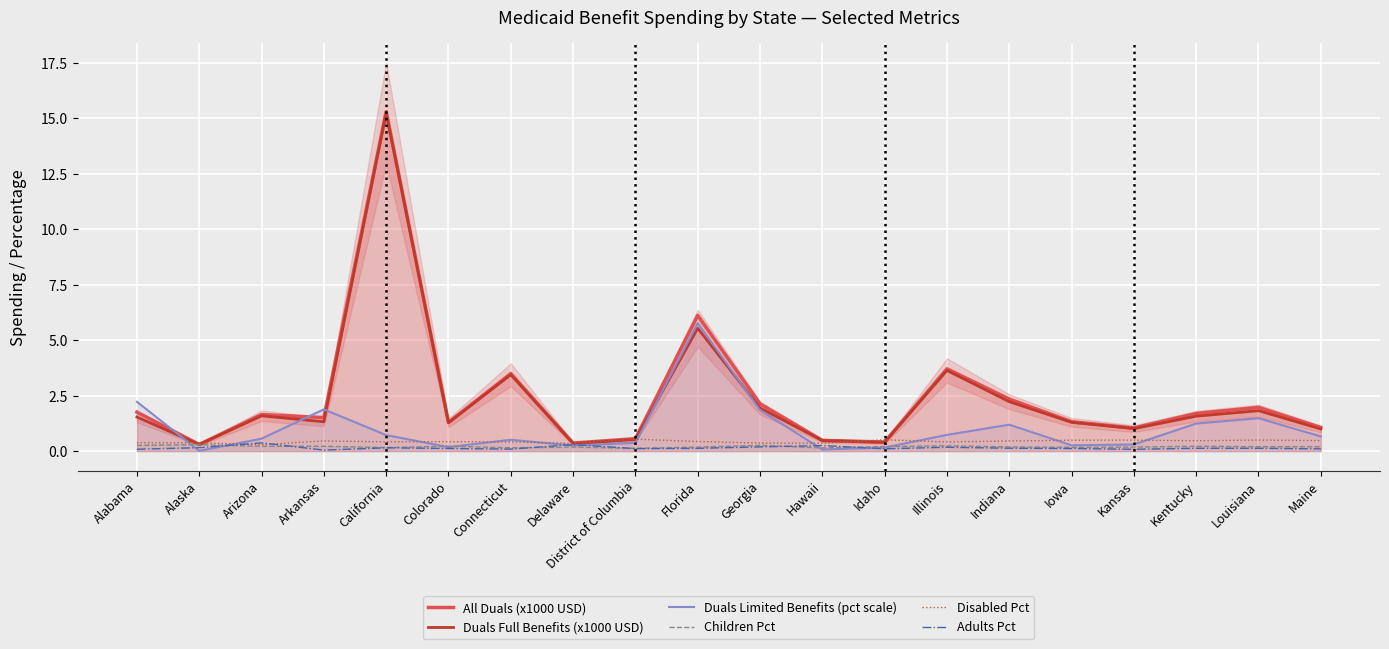

At which label does Children Pct reach its minimum?

District of Columbia